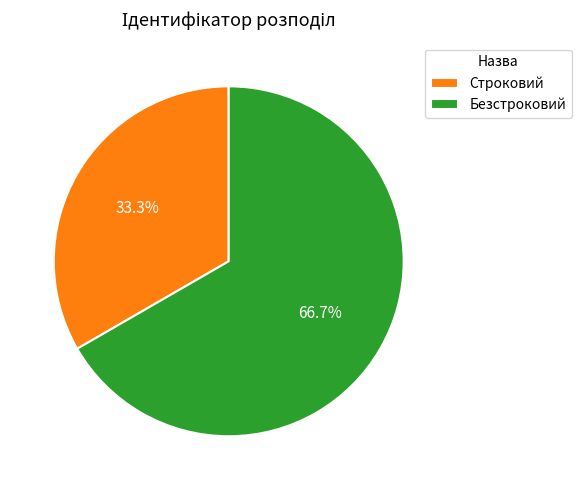

How many slices are in this pie chart?

2